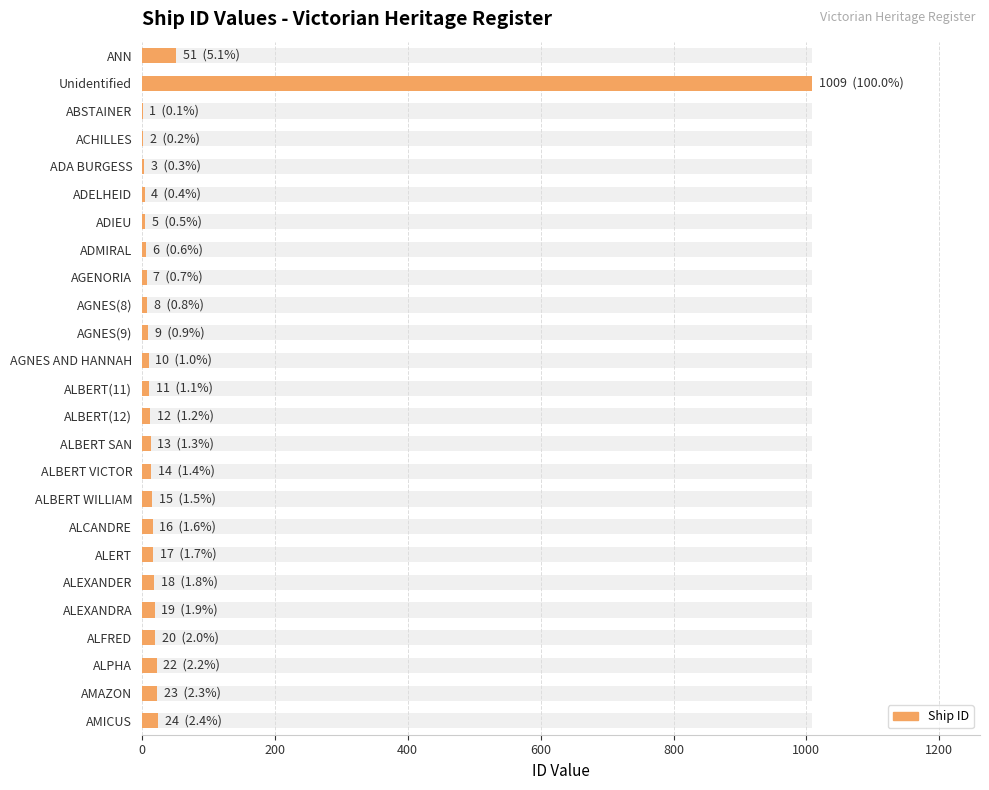

Reading left to right, what are all the values shown in this chart?

51	1009	1	2	3	4	5	6	7	8	9	10	11	12	13	14	15	16	17	18	19	20	22	23	24